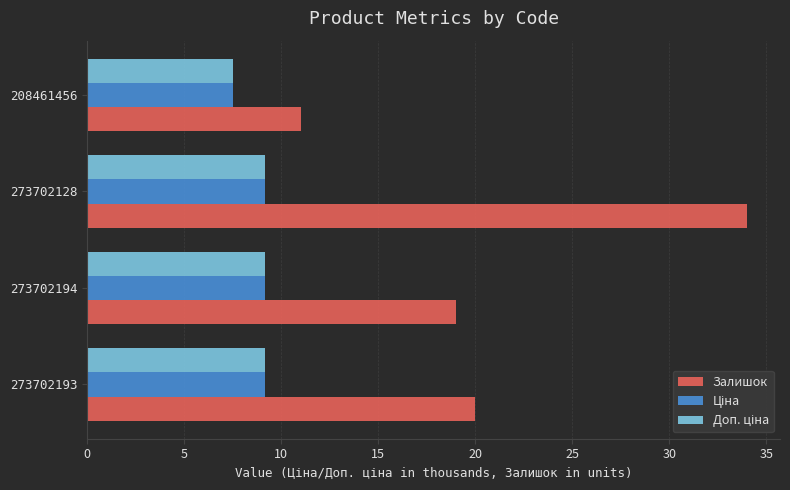

At which category is the sum across all series the highest?

273702128